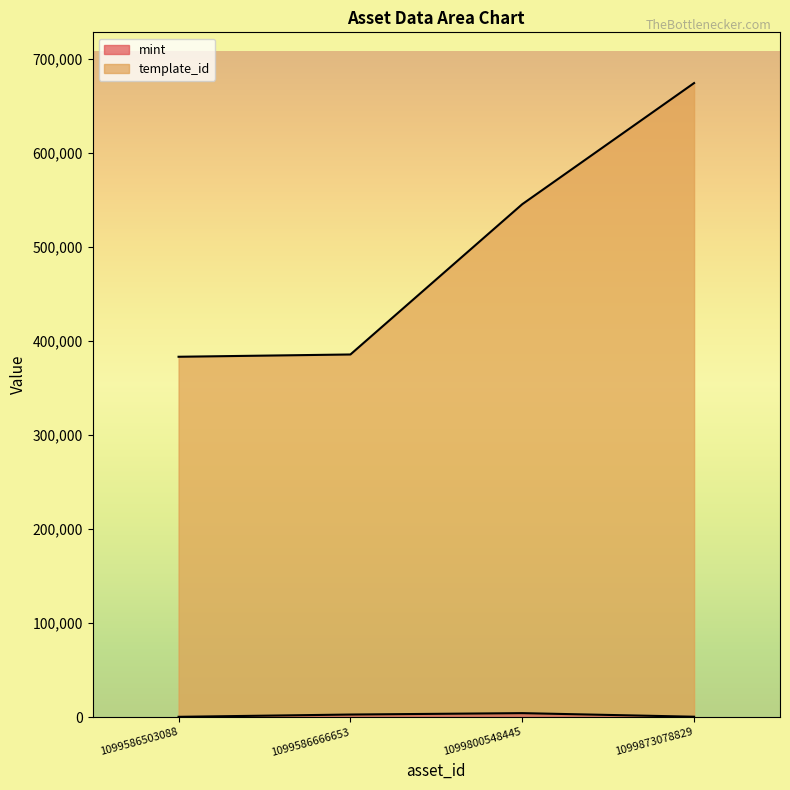

Reading right to left, transcribe all the data shown in this chart.

mint: 1099873078829=537	1099800548445=4347	1099586666653=2861	1099586503088=434
template_id: 1099873078829=674692	1099800548445=545815	1099586666653=385932	1099586503088=383505